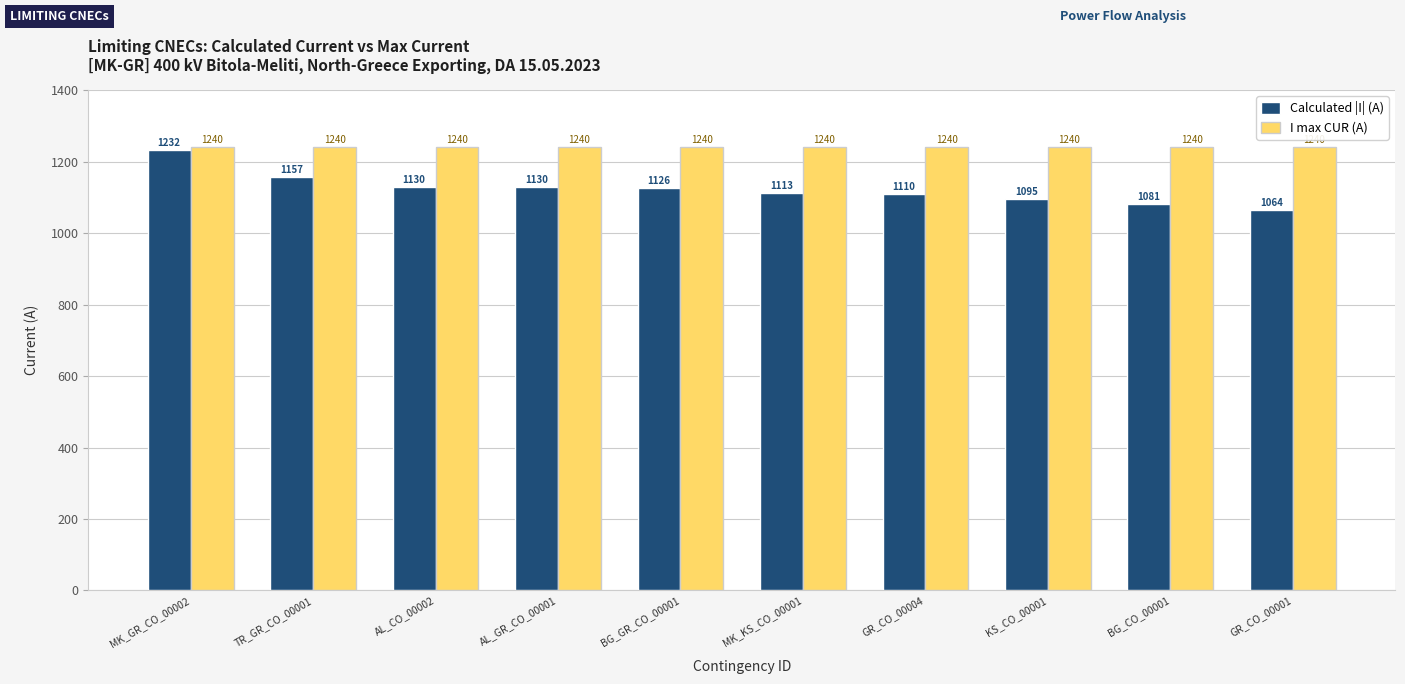

Reading left to right, transcribe all the data shown in this chart.

Calculated |I| (A): 1232	1157	1130	1130	1126	1113	1110	1095	1081	1064
I max CUR (A): 1240	1240	1240	1240	1240	1240	1240	1240	1240	1240